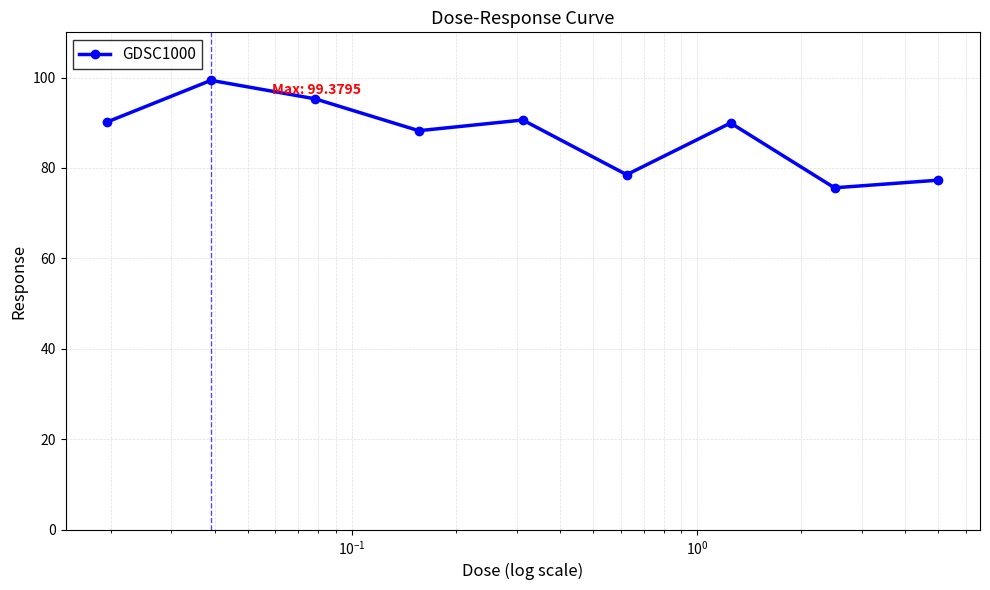

How many distinct data groups are displayed?

1